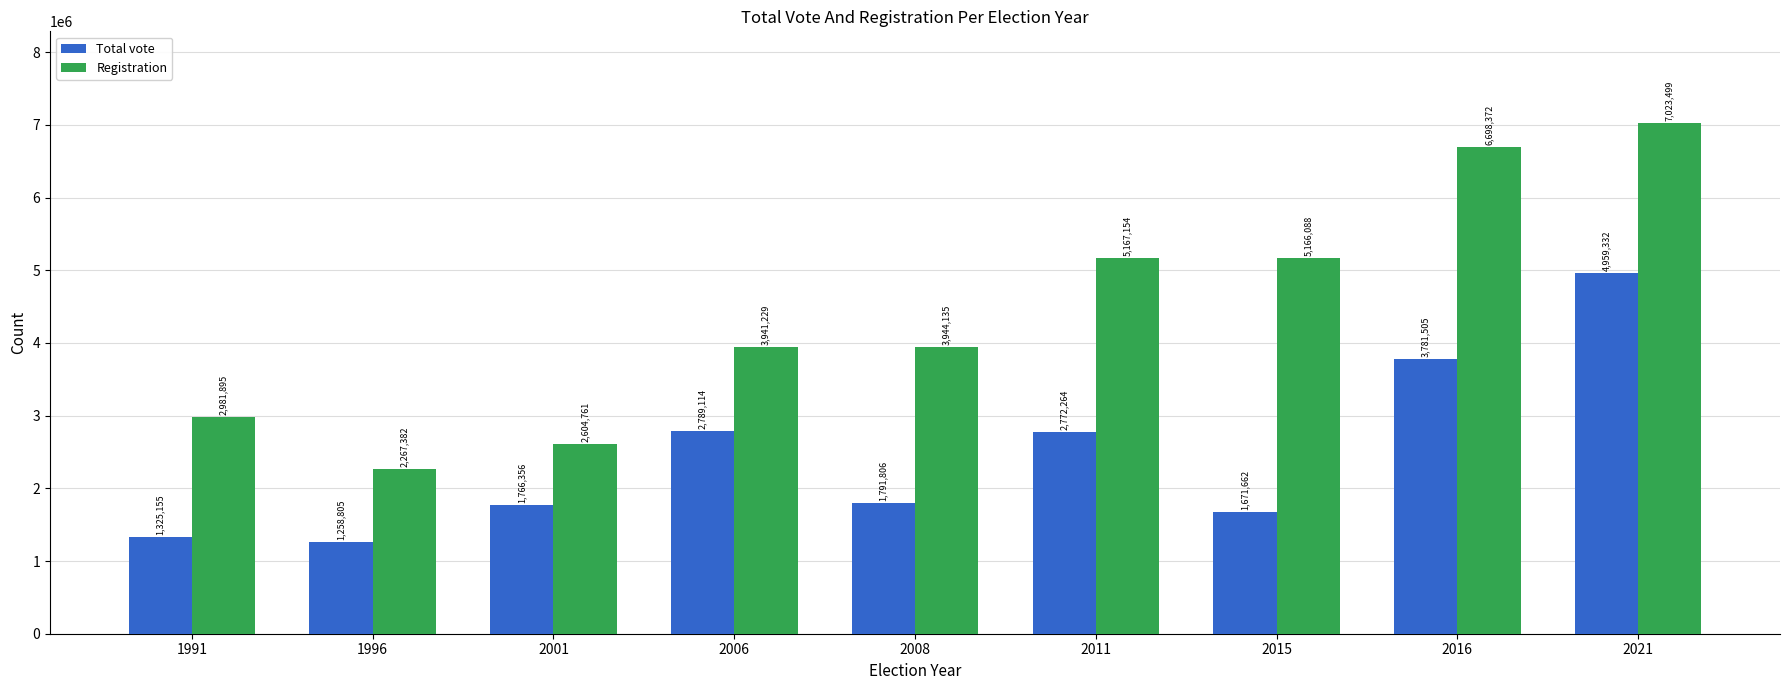

At which label is Total vote closest to 3109068?

2006